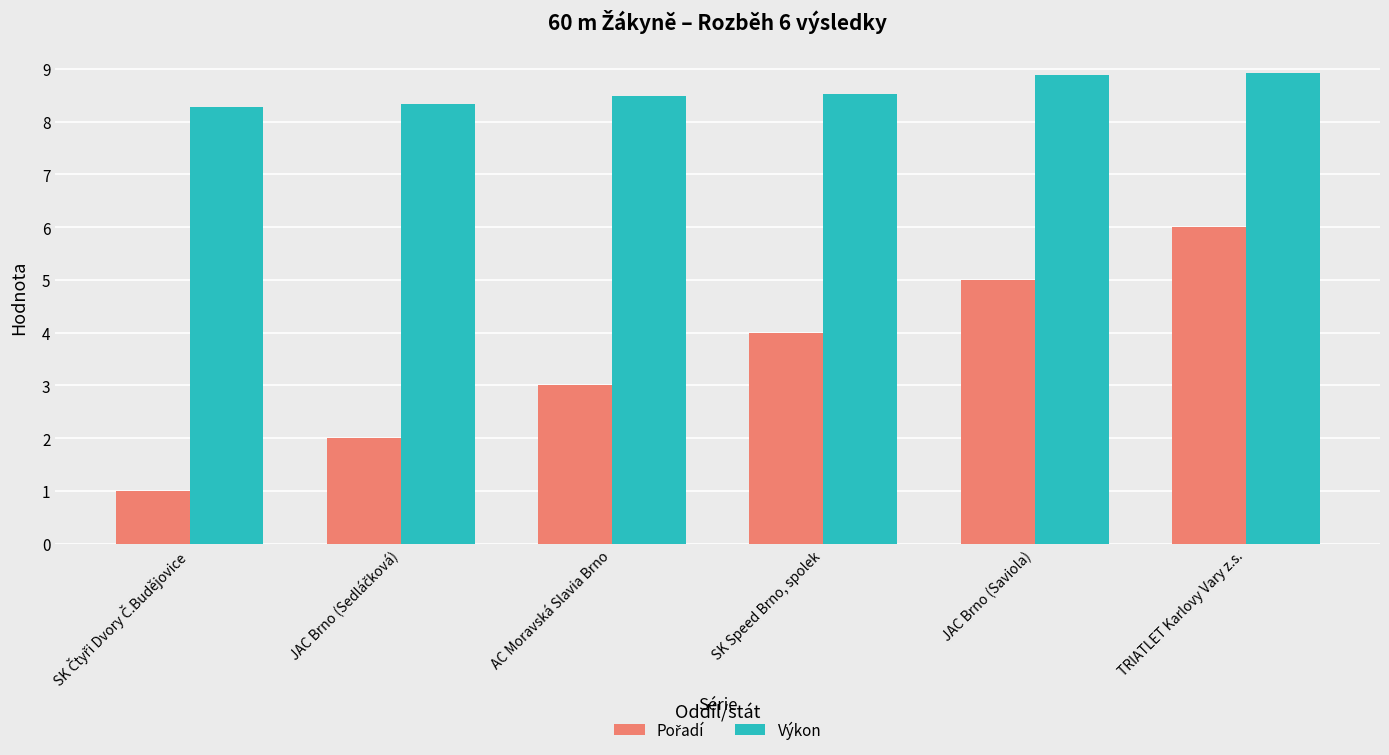

How many groups of bars are there?

6